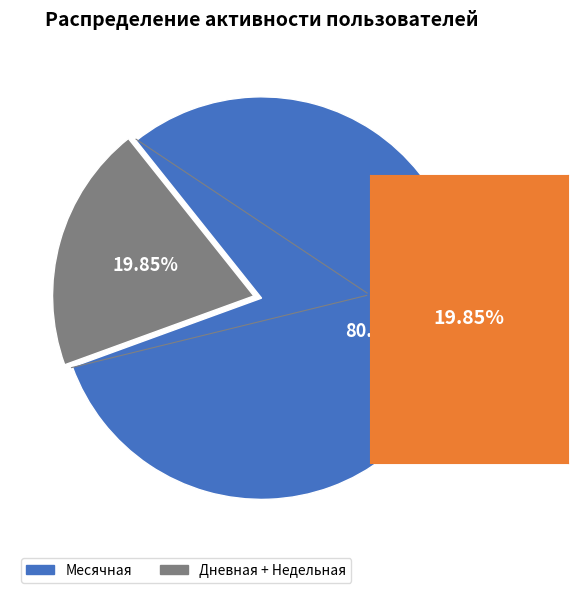

How many segments does this pie chart have?

2